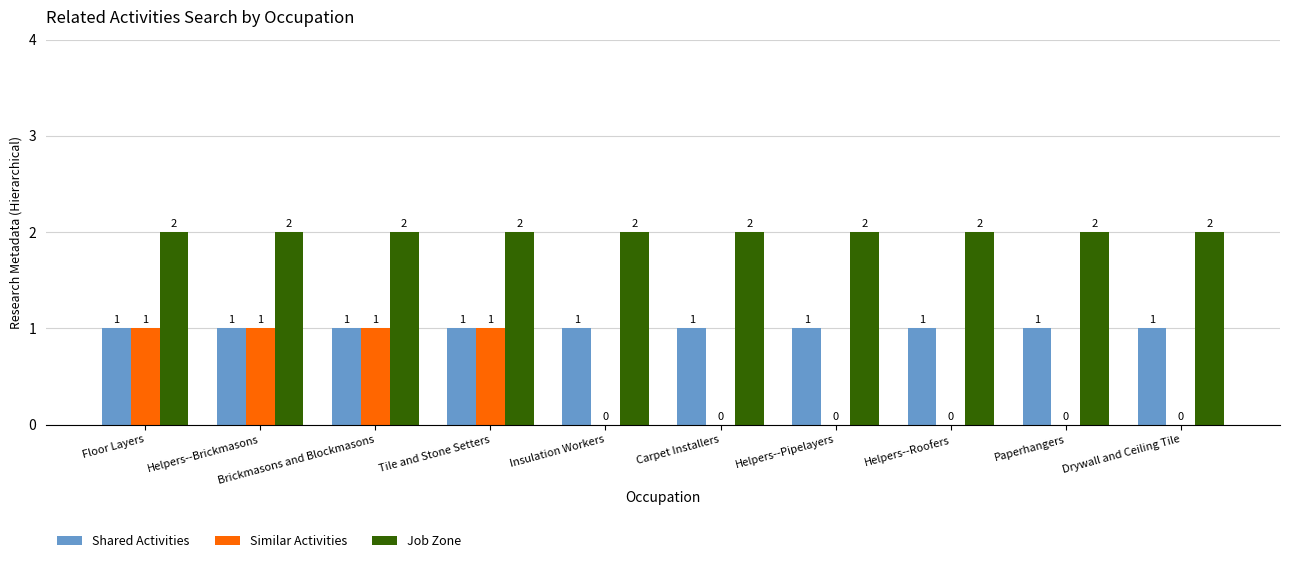

The Similar Activities series shows 0 at Paperhangers. True or false?

True